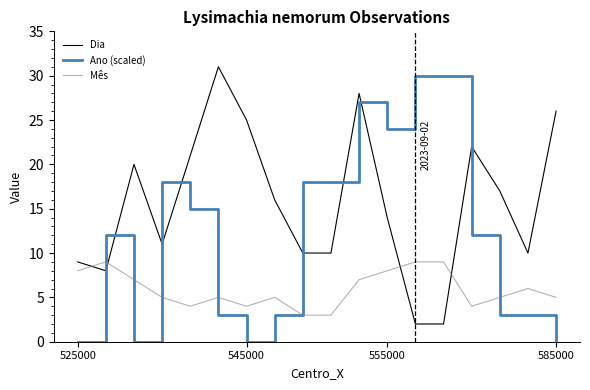

How many lines are shown in the chart?

3